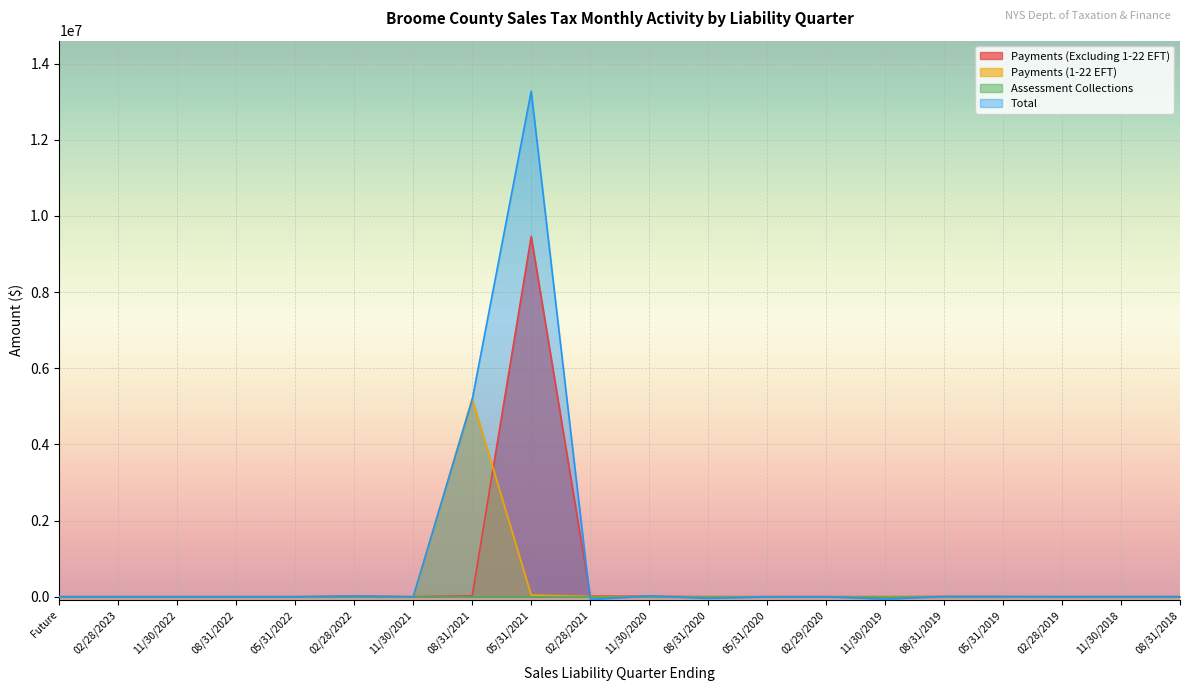

Which category has the highest value in the Payments (1-22 EFT) series?

08/31/2021